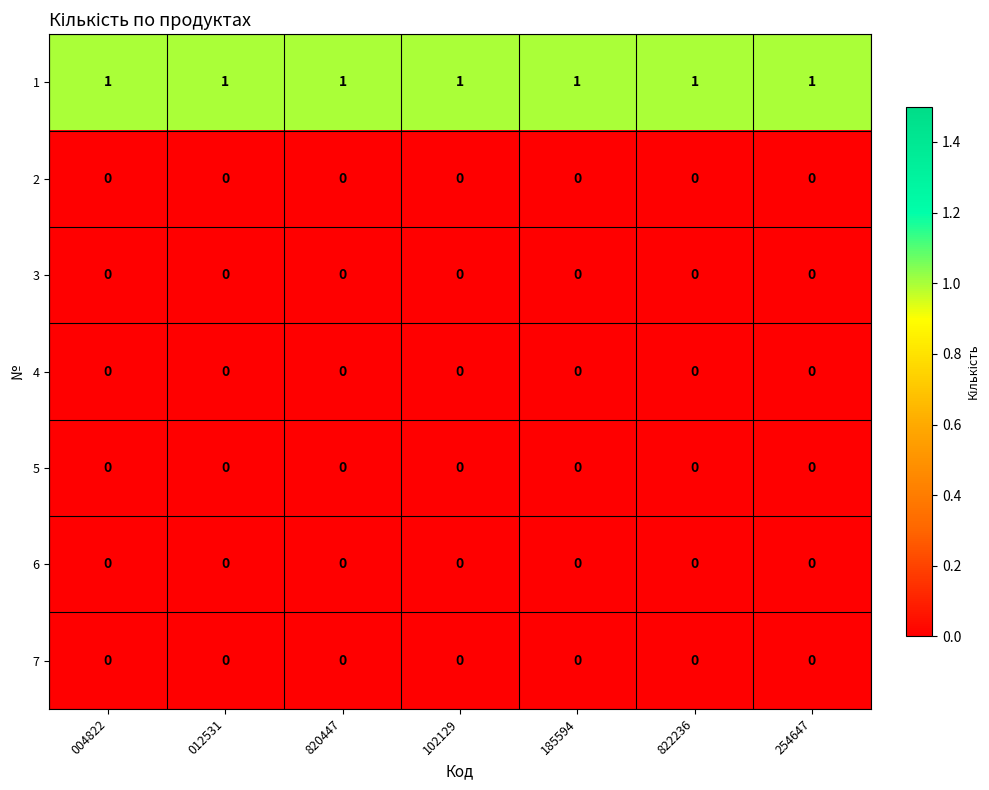

What is the total value across all series at 102129?

1